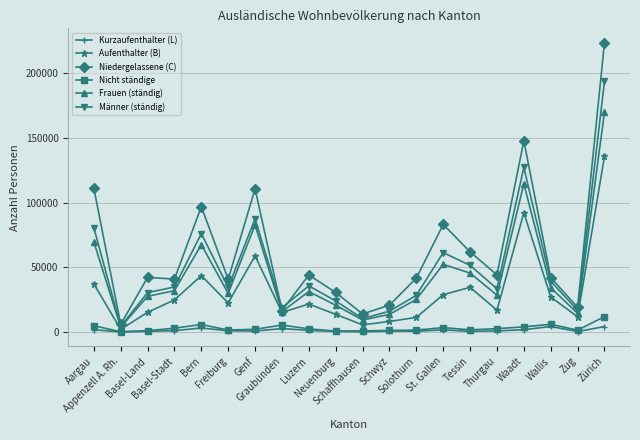

What is the total value across all series at Aargau?

305904